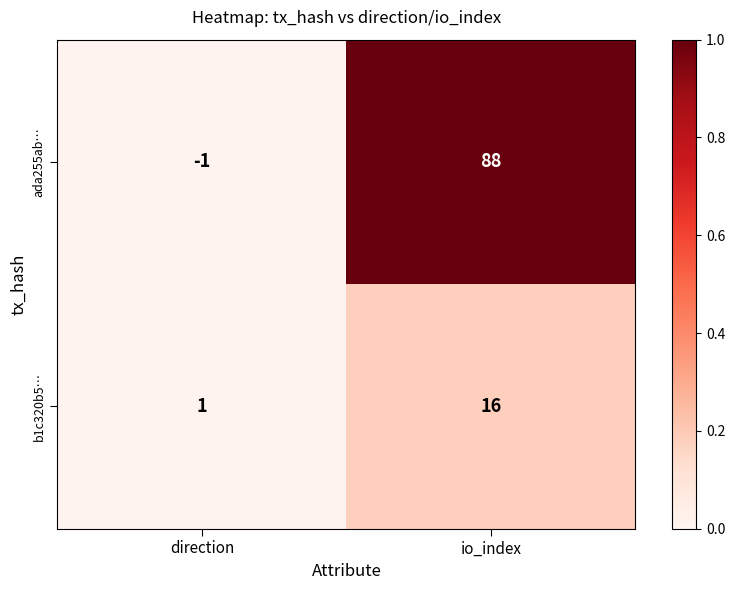

Reading right to left, what are all the values shown in this chart?

ada255ab…: 88	-1
b1c320b5…: 16	1